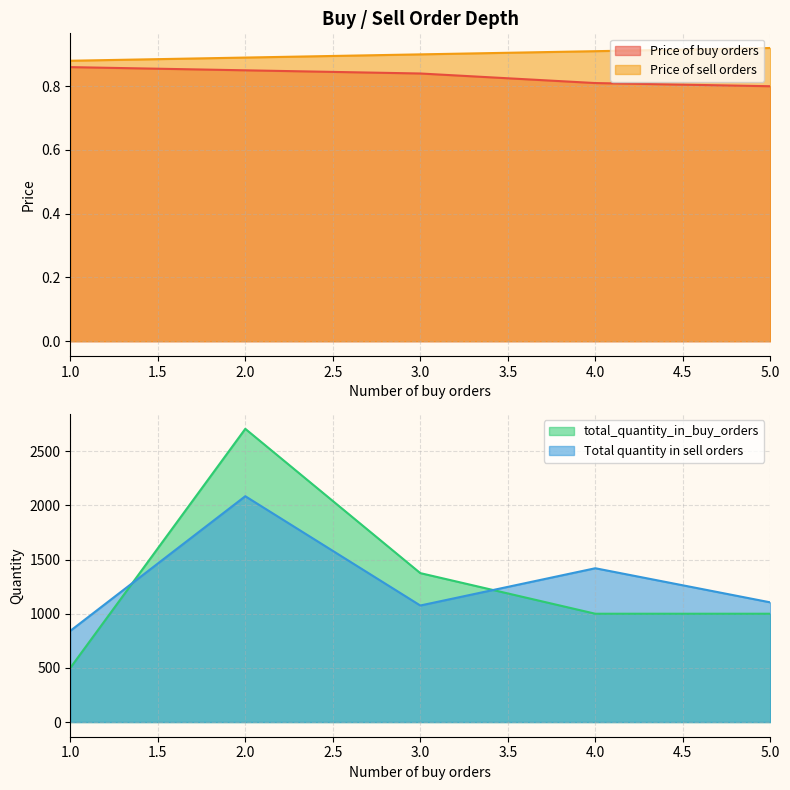

How many lines are shown in the chart?

4